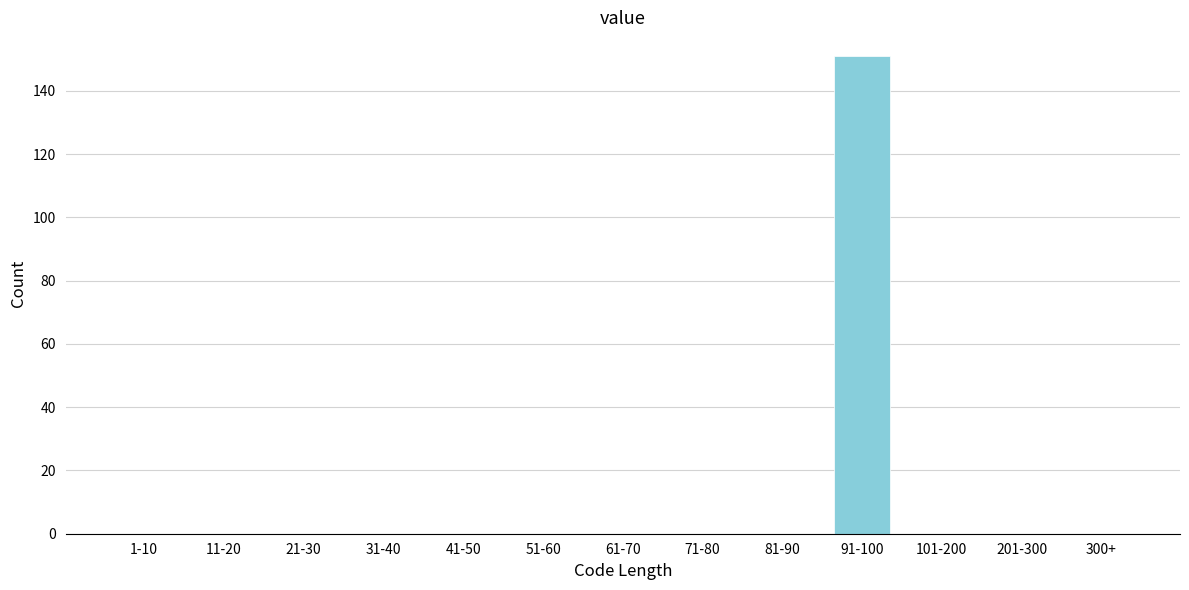

Reading right to left, extract all data points from this chart.

300+=0	201-300=0	101-200=0	91-100=151	81-90=0	71-80=0	61-70=0	51-60=0	41-50=0	31-40=0	21-30=0	11-20=0	1-10=0